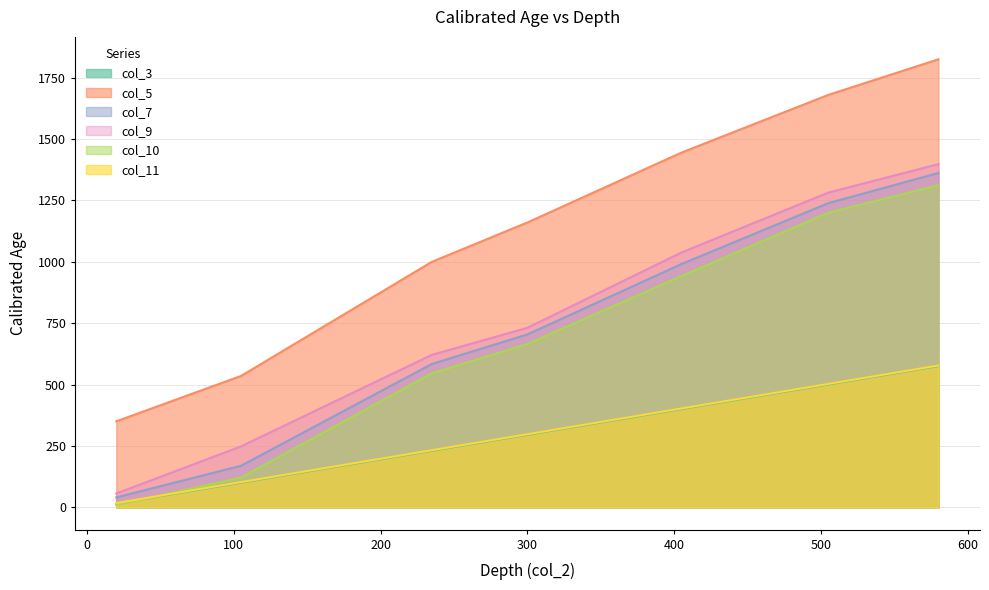

At which label does col_5 first exceed 1160?

405.0